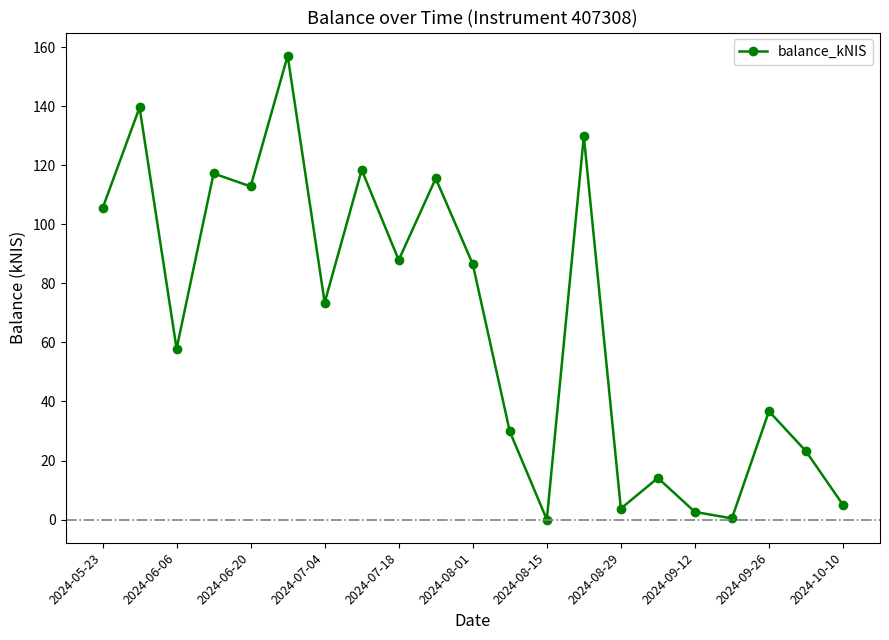

How many series are shown in this chart?

1